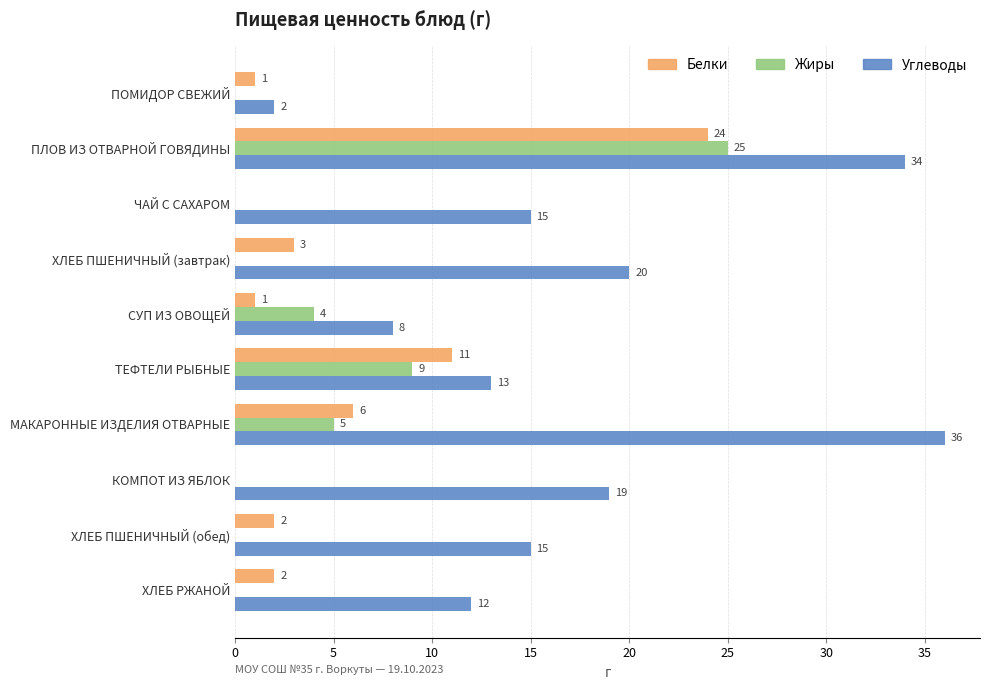

Read the Белки value at ПЛОВ ИЗ ОТВАРНОЙ ГОВЯДИНЫ, to the nearest 5.

25